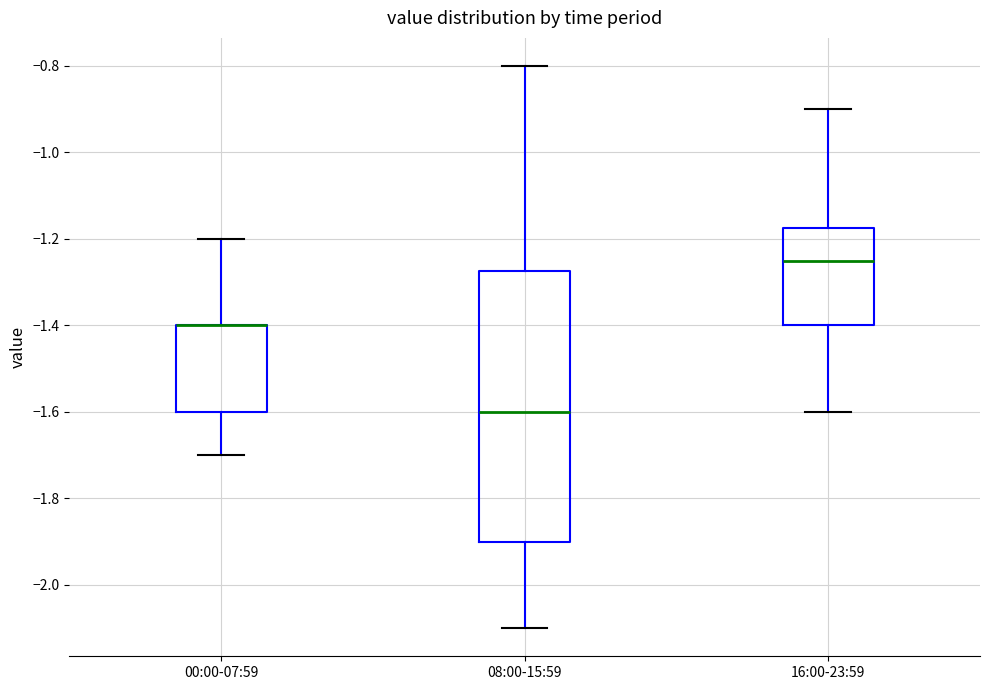

Which box is the tallest, from its lower edge to its upper edge?

08:00-15:59